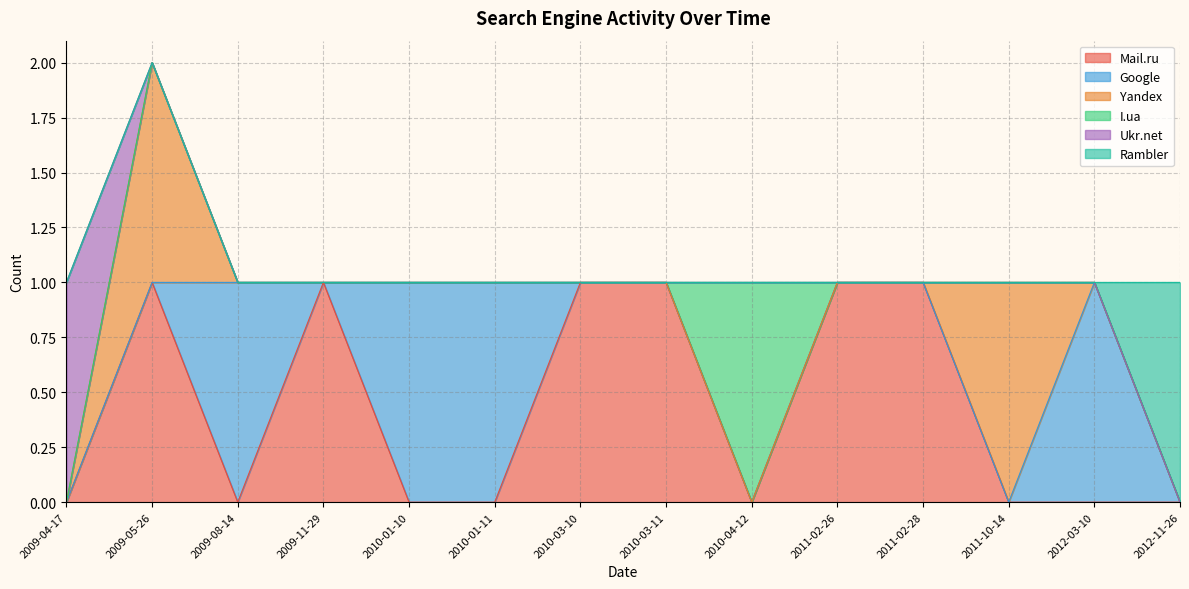

At which category is the sum across all series the highest?

2009-05-26